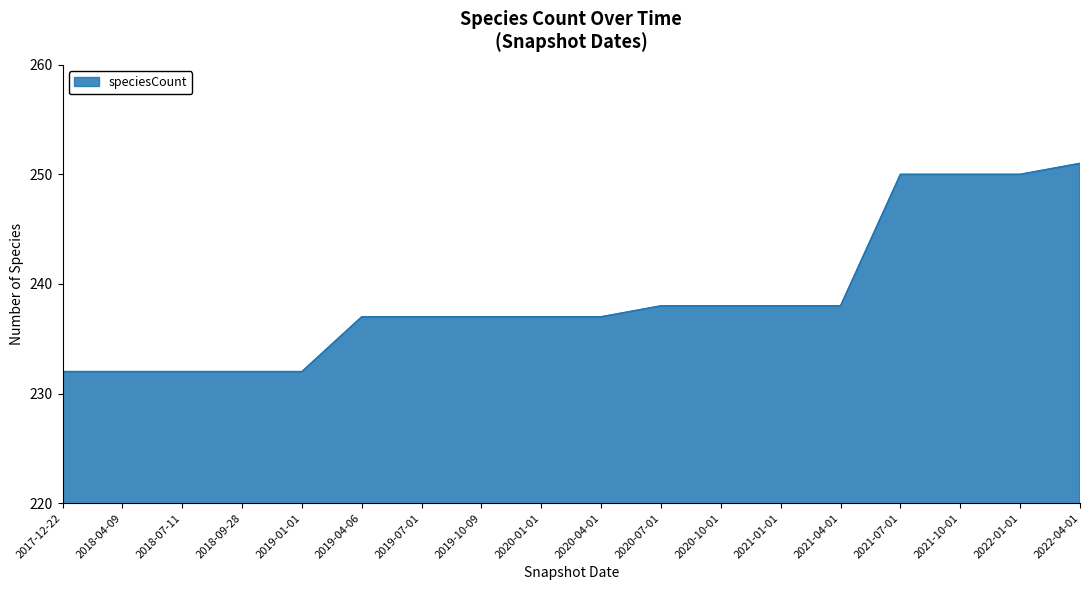

Reading left to right, extract all data points from this chart.

2017-12-22=232	2018-04-09=232	2018-07-11=232	2018-09-28=232	2019-01-01=232	2019-04-06=237	2019-07-01=237	2019-10-09=237	2020-01-01=237	2020-04-01=237	2020-07-01=238	2020-10-01=238	2021-01-01=238	2021-04-01=238	2021-07-01=250	2021-10-01=250	2022-01-01=250	2022-04-01=251